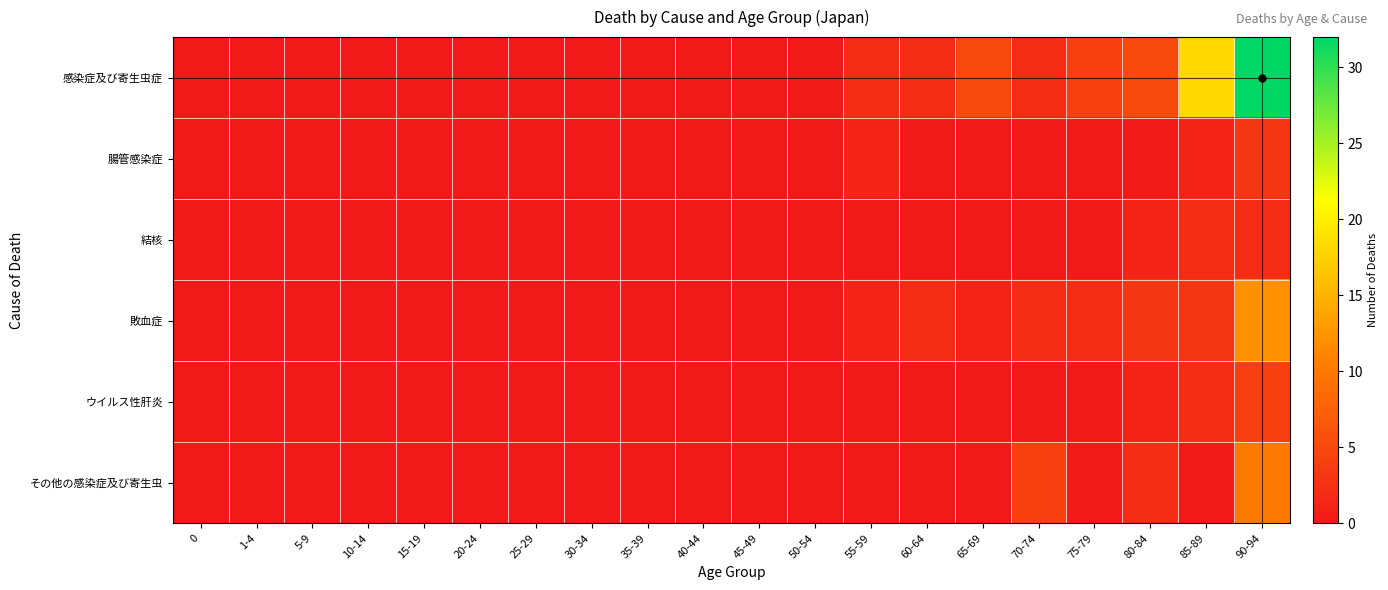

Reading left to right, extract all data points from this chart.

感染症及び寄生虫症: 0=0	1-4=0	5-9=0	10-14=0	15-19=0	20-24=0	25-29=0	30-34=0	35-39=0	40-44=0	45-49=0	50-54=0	55-59=2	60-64=2	65-69=5	70-74=2	75-79=4	80-84=5	85-89=18	90-94=32
腸管感染症: 0=0	1-4=0	5-9=0	10-14=0	15-19=0	20-24=0	25-29=0	30-34=0	35-39=0	40-44=0	45-49=0	50-54=0	55-59=1	60-64=0	65-69=0	70-74=0	75-79=0	80-84=0	85-89=1	90-94=3
結核: 0=0	1-4=0	5-9=0	10-14=0	15-19=0	20-24=0	25-29=0	30-34=0	35-39=0	40-44=0	45-49=0	50-54=0	55-59=0	60-64=0	65-69=0	70-74=0	75-79=0	80-84=1	85-89=2	90-94=2
敗血症: 0=0	1-4=0	5-9=0	10-14=0	15-19=0	20-24=0	25-29=0	30-34=0	35-39=0	40-44=0	45-49=0	50-54=0	55-59=1	60-64=2	65-69=1	70-74=2	75-79=2	80-84=3	85-89=3	90-94=12
ウイルス性肝炎: 0=0	1-4=0	5-9=0	10-14=0	15-19=0	20-24=0	25-29=0	30-34=0	35-39=0	40-44=0	45-49=0	50-54=0	55-59=0	60-64=0	65-69=0	70-74=0	75-79=0	80-84=1	85-89=2	90-94=4
その他の感染症及び寄生虫: 0=0	1-4=0	5-9=0	10-14=0	15-19=0	20-24=0	25-29=0	30-34=0	35-39=0	40-44=0	45-49=0	50-54=0	55-59=0	60-64=0	65-69=0	70-74=4	75-79=0	80-84=2	85-89=0	90-94=10